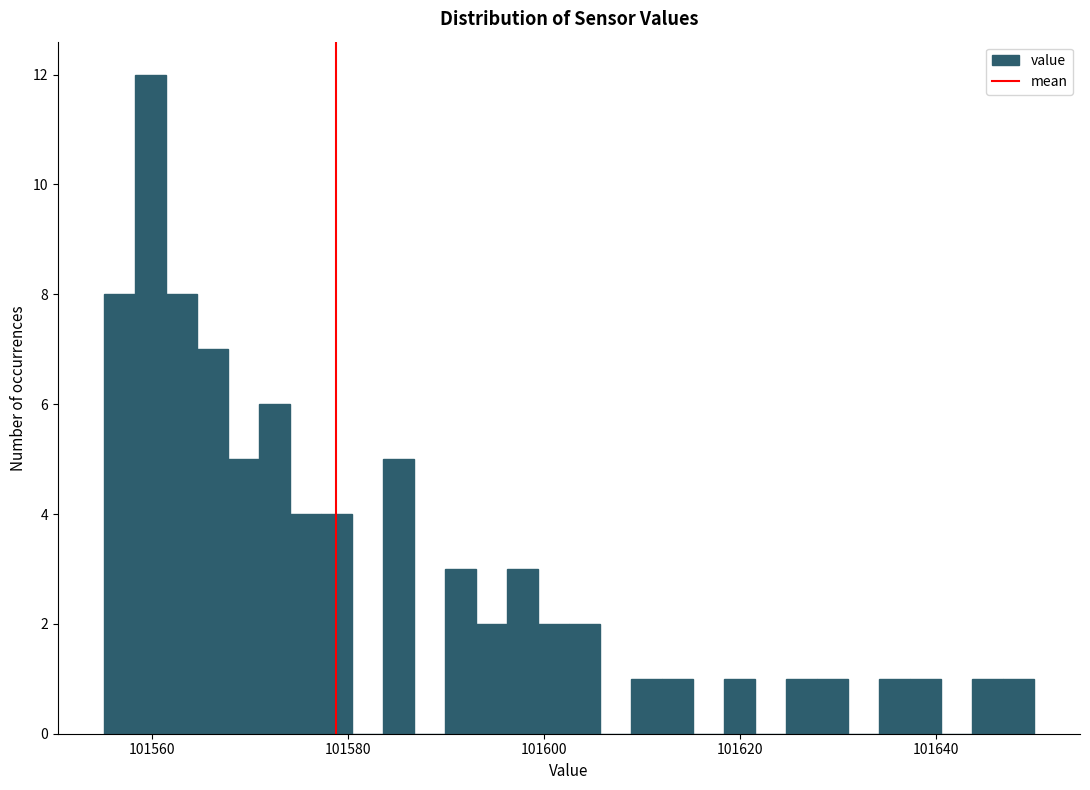

Around what value on the x-axis is the tallest bar? Give the approximate position of its centre, as read against the axis.

101560